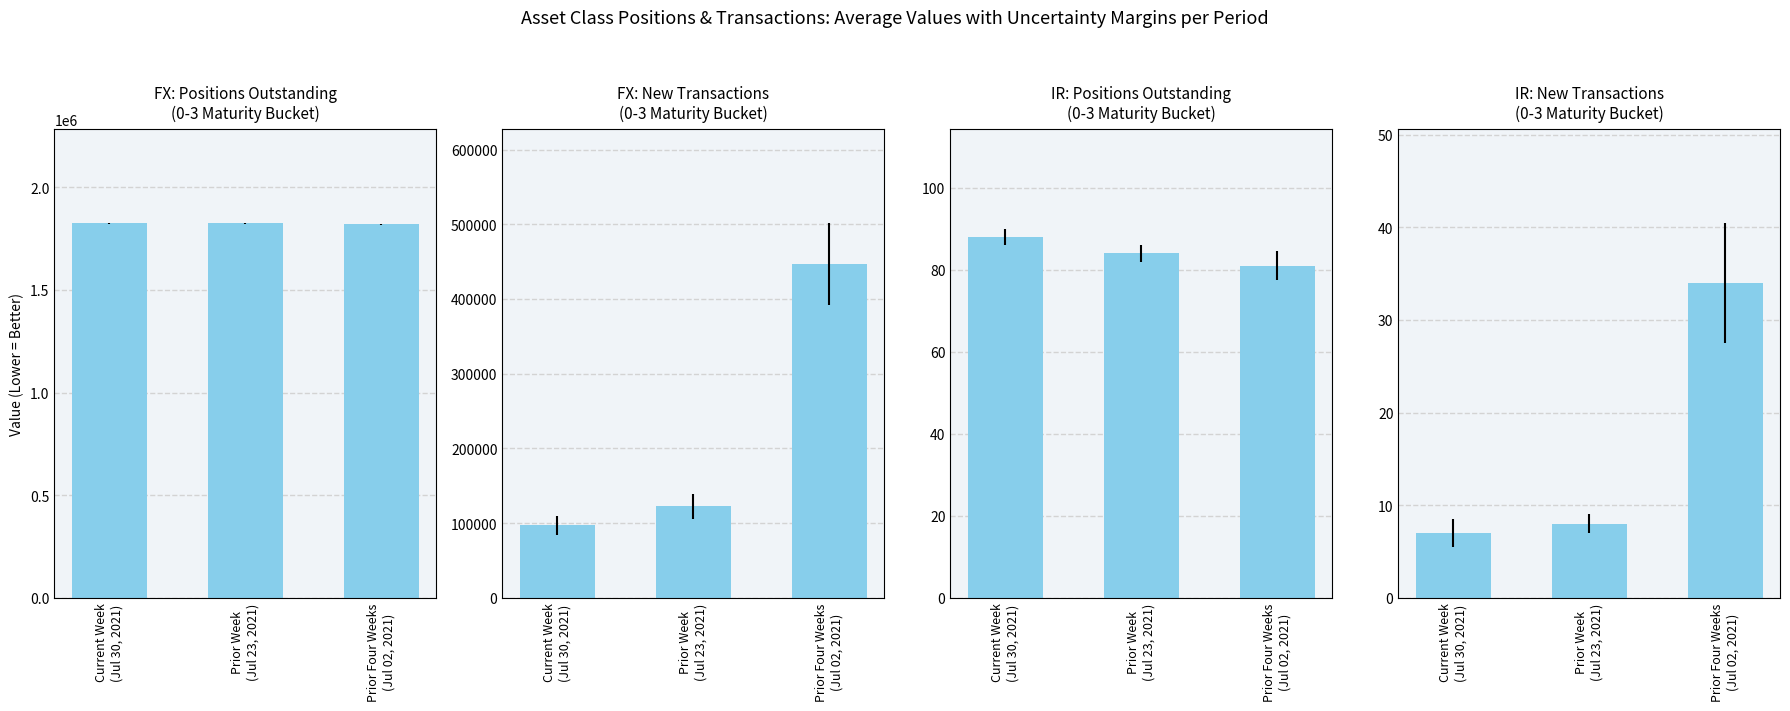

Which has a higher value, Current Week
(Jul 30, 2021) or Prior Week
(Jul 23, 2021)?

Current Week
(Jul 30, 2021)